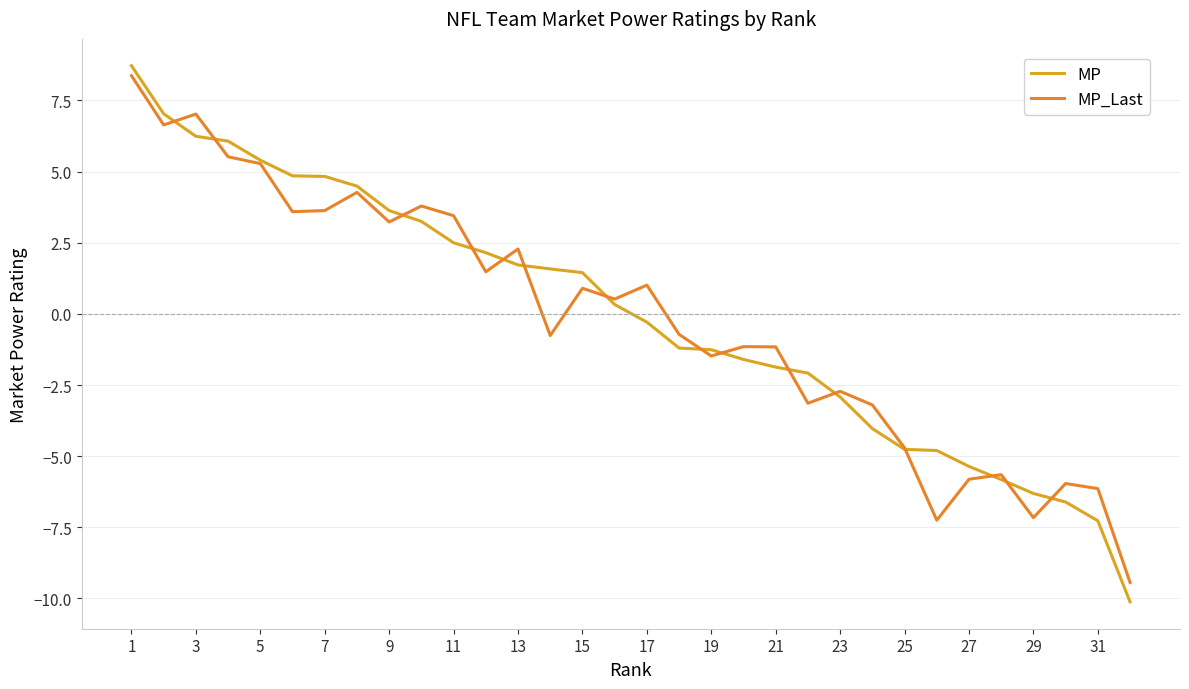

What are all the series names shown in the legend?

MP, MP_Last